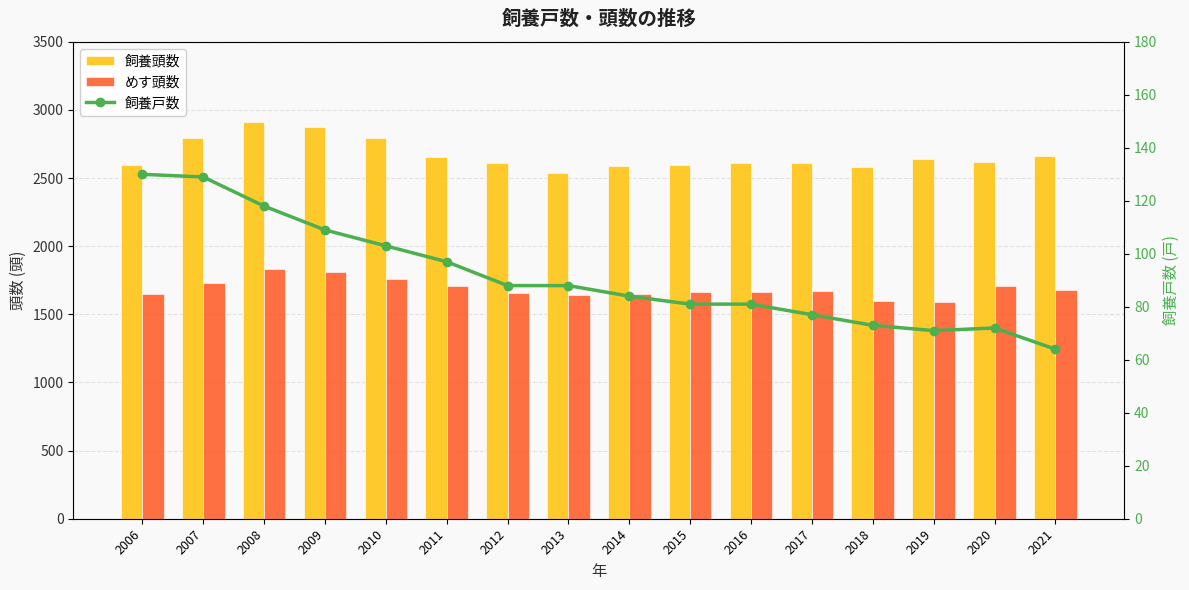

What is the sum of all 飼養戸数 values?

1465